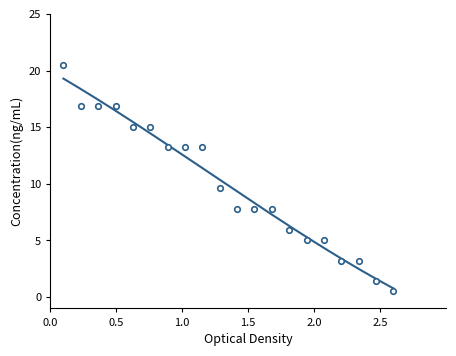

Where is the data nearest to the value 10?

10